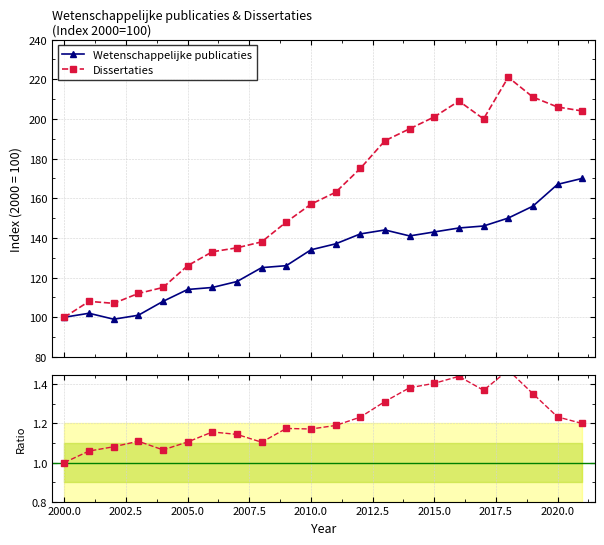

True or false: Dissertaties has more than 0 interior local peaks.

True